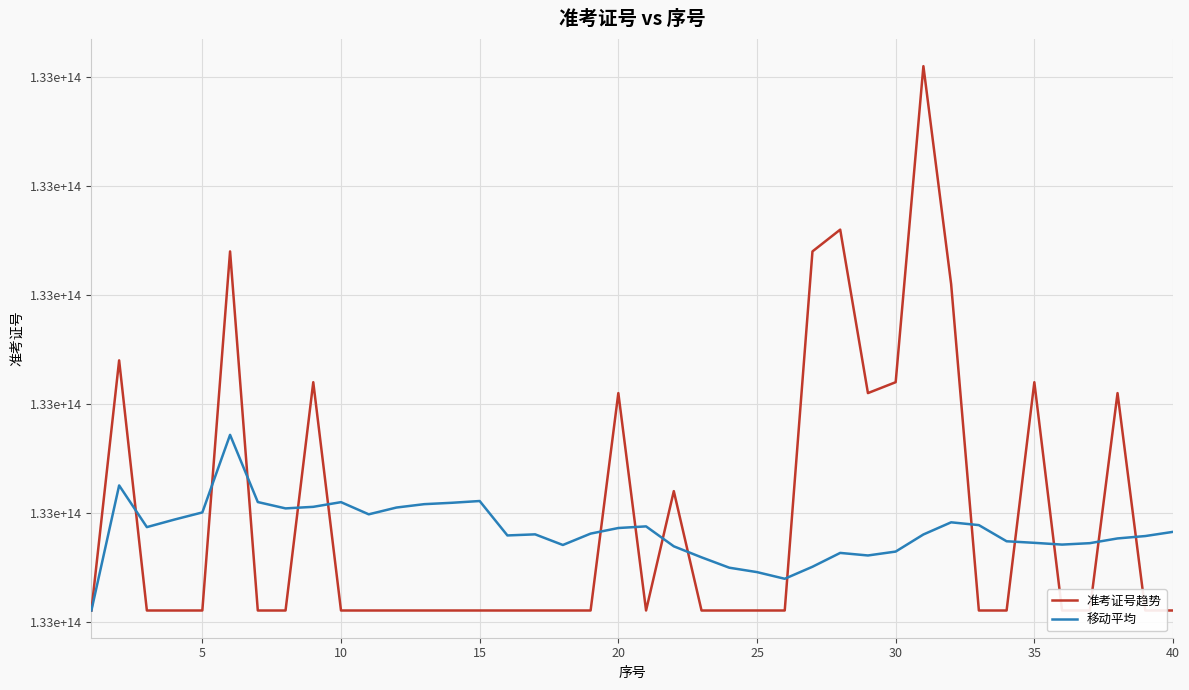

Does the chart have visible grid lines?

Yes